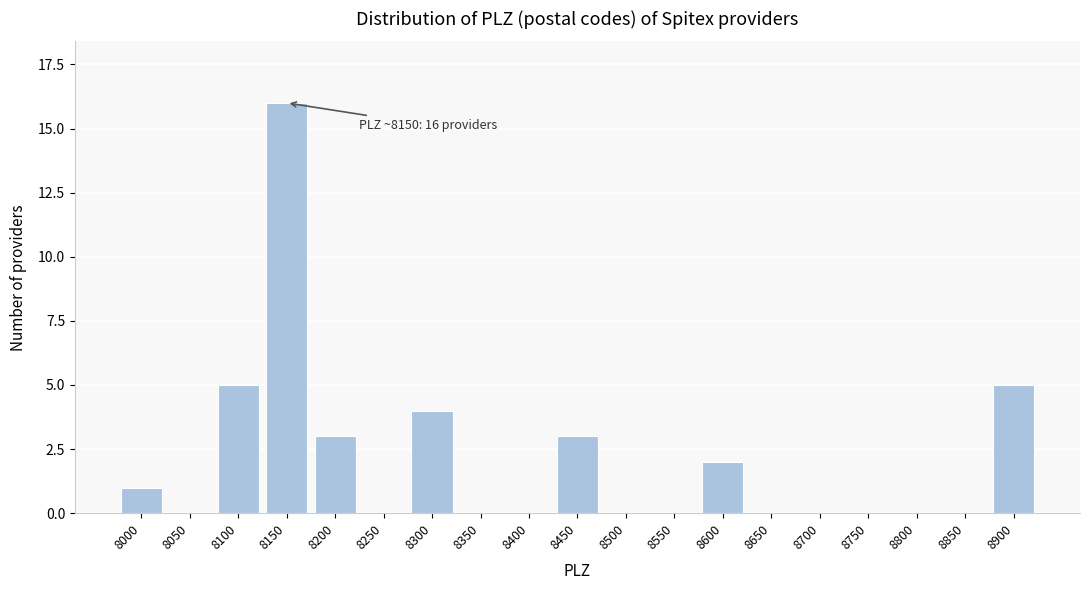

Reading left to right, transcribe all the data shown in this chart.

8000=1	8050=0	8100=5	8150=16	8200=3	8250=0	8300=4	8350=0	8400=0	8450=3	8500=0	8550=0	8600=2	8650=0	8700=0	8750=0	8800=0	8850=0	8900=5